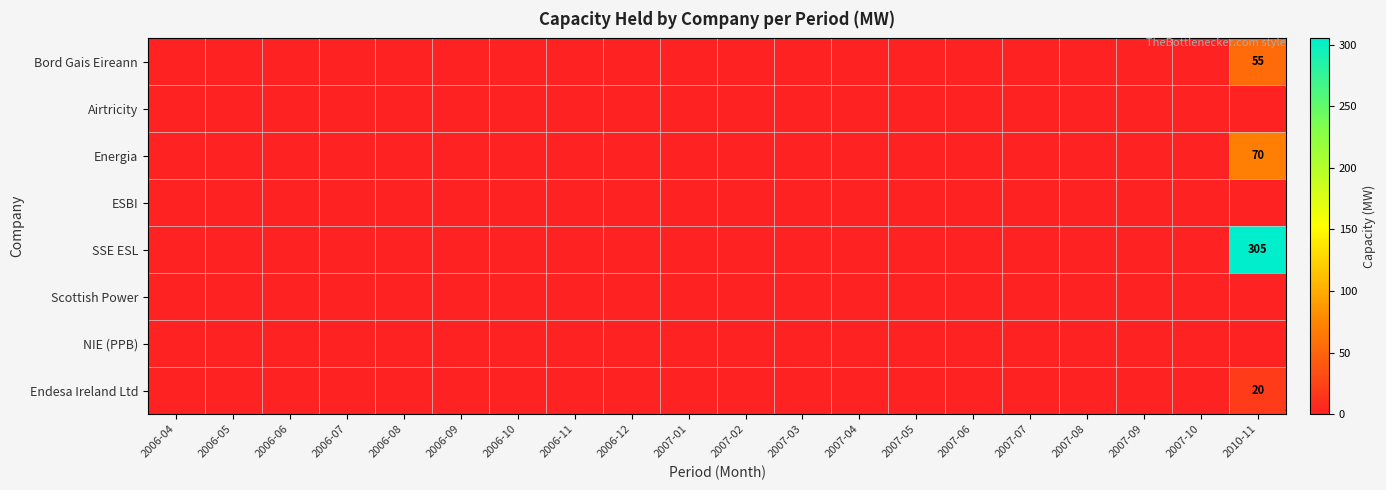

Rank the categories by SSE ESL value from highest to lowest.

2010-11, 2006-04, 2006-05, 2006-06, 2006-07, 2006-08, 2006-09, 2006-10, 2006-11, 2006-12, 2007-01, 2007-02, 2007-03, 2007-04, 2007-05, 2007-06, 2007-07, 2007-08, 2007-09, 2007-10